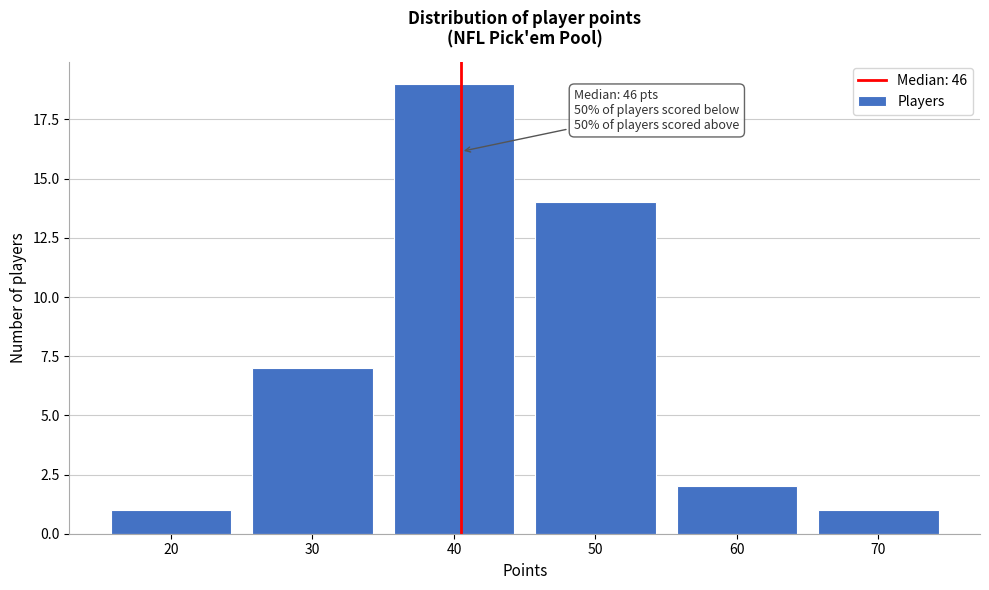

Reading right to left, transcribe all the data shown in this chart.

1	2	14	19	7	1